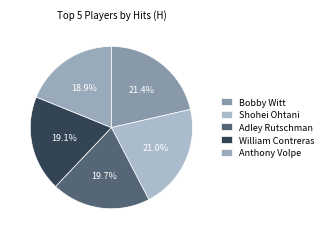

Is Shohei Ohtani the majority of the pie?

No